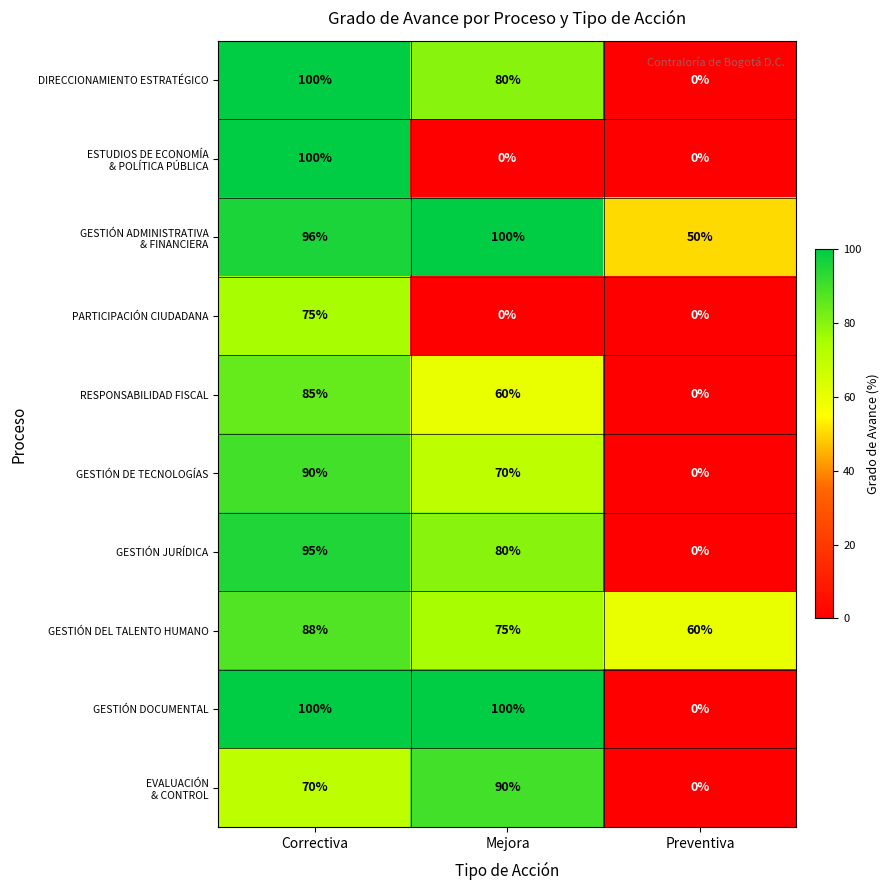

What is the maximum value shown in the chart?

100